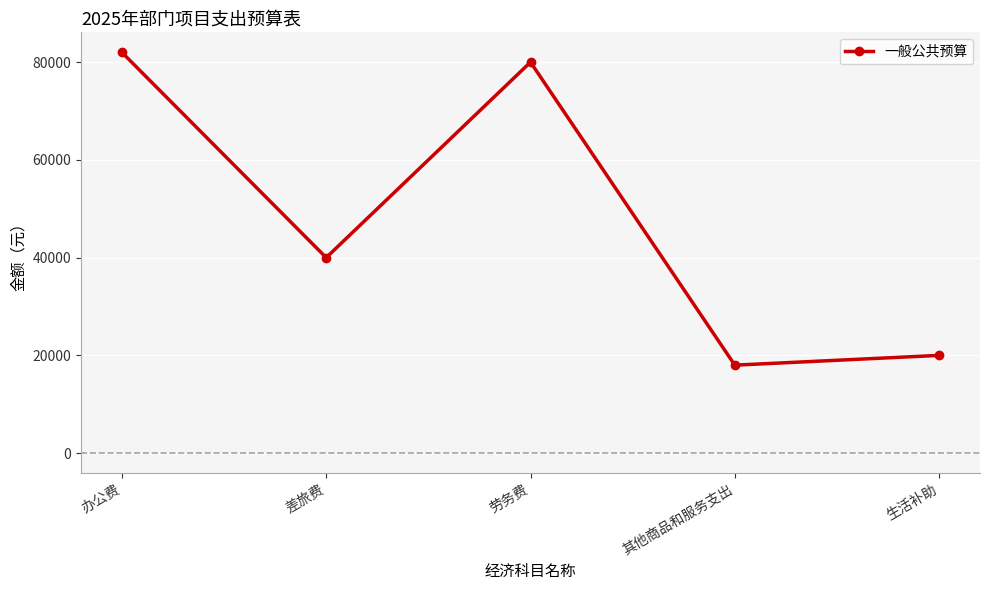

Is this an area chart (filled region under the line)?

No